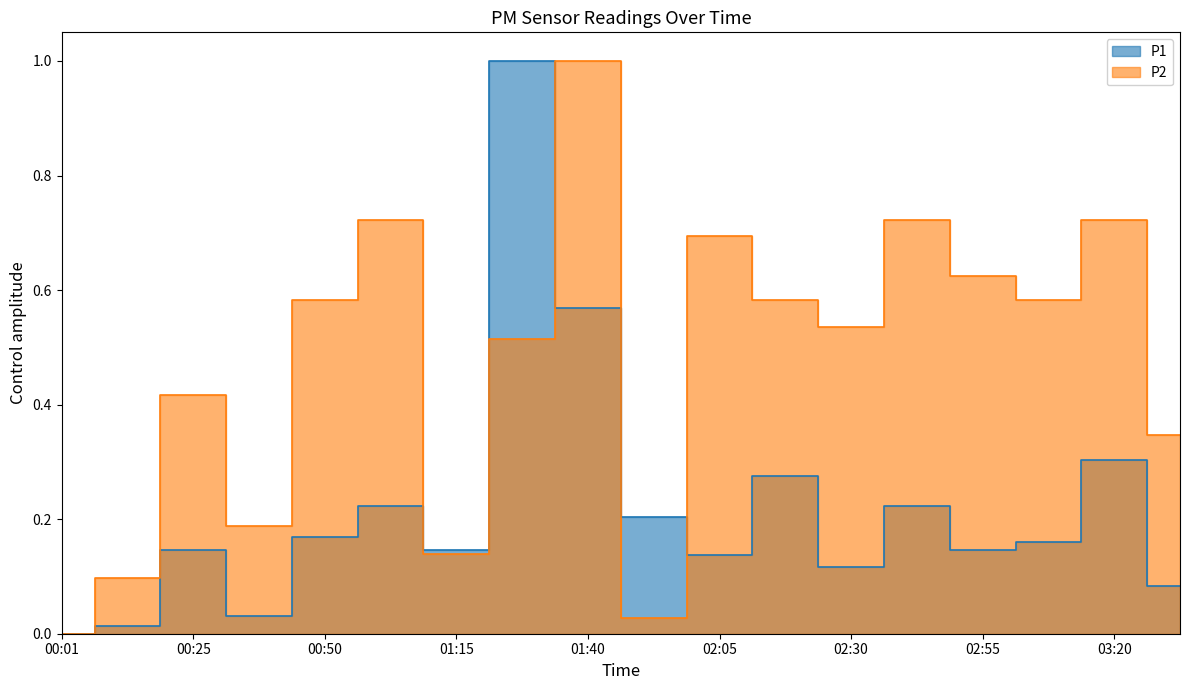

Which series has the largest range (max minus min)?

P1